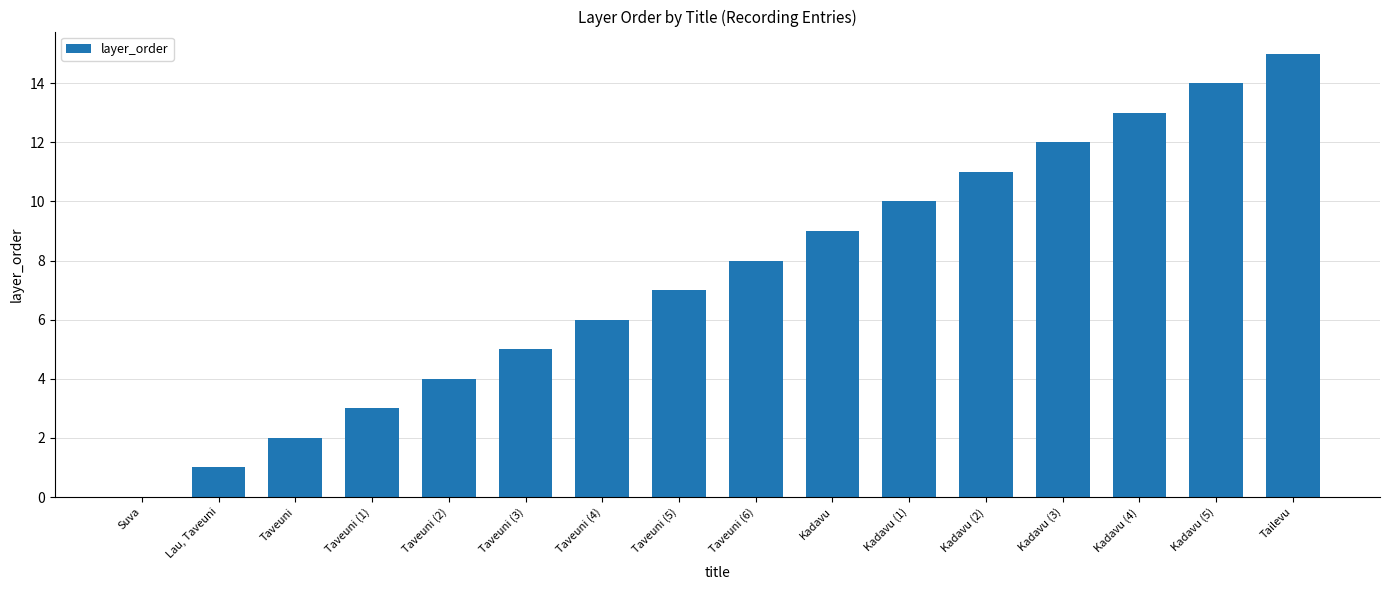

What is the ratio of the value at Taveuni (1) to the value at Kadavu (5)?

0.2